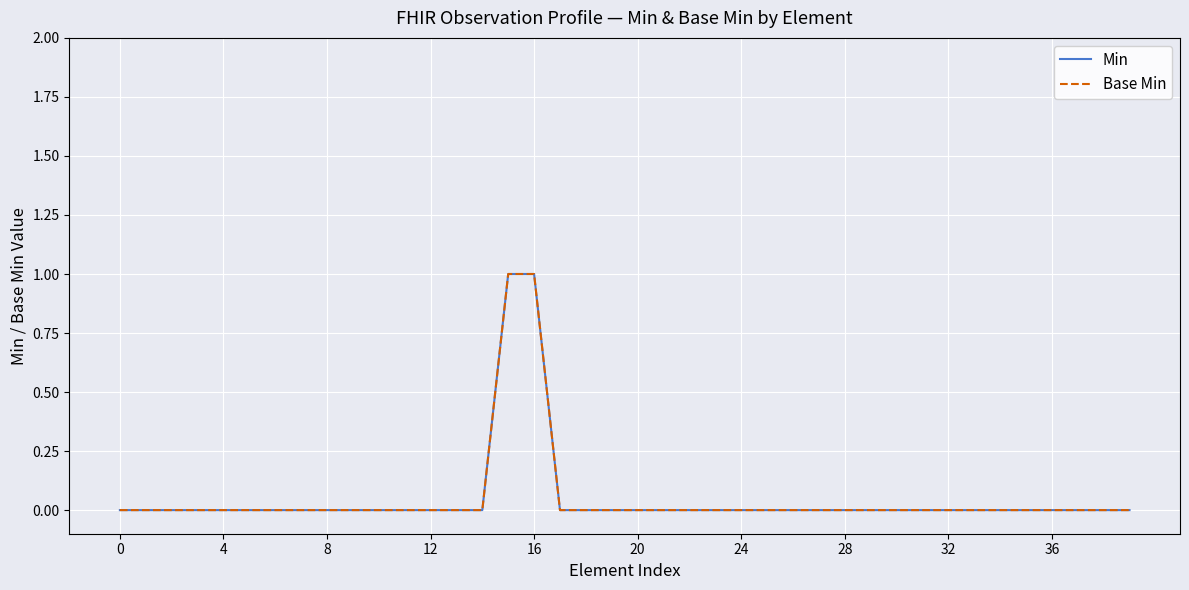

True or false: Base Min and Min intersect in this chart.

False